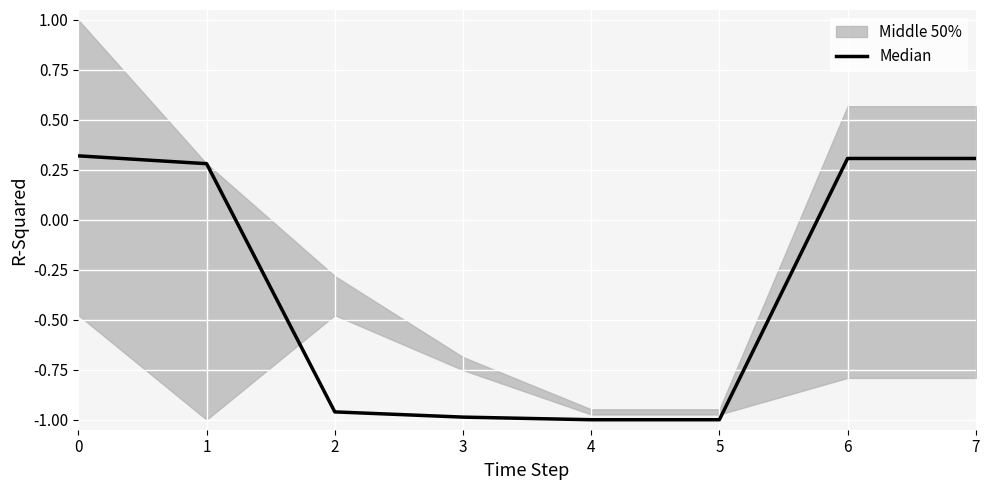

At which category does the chart reach its minimum across all series?

4